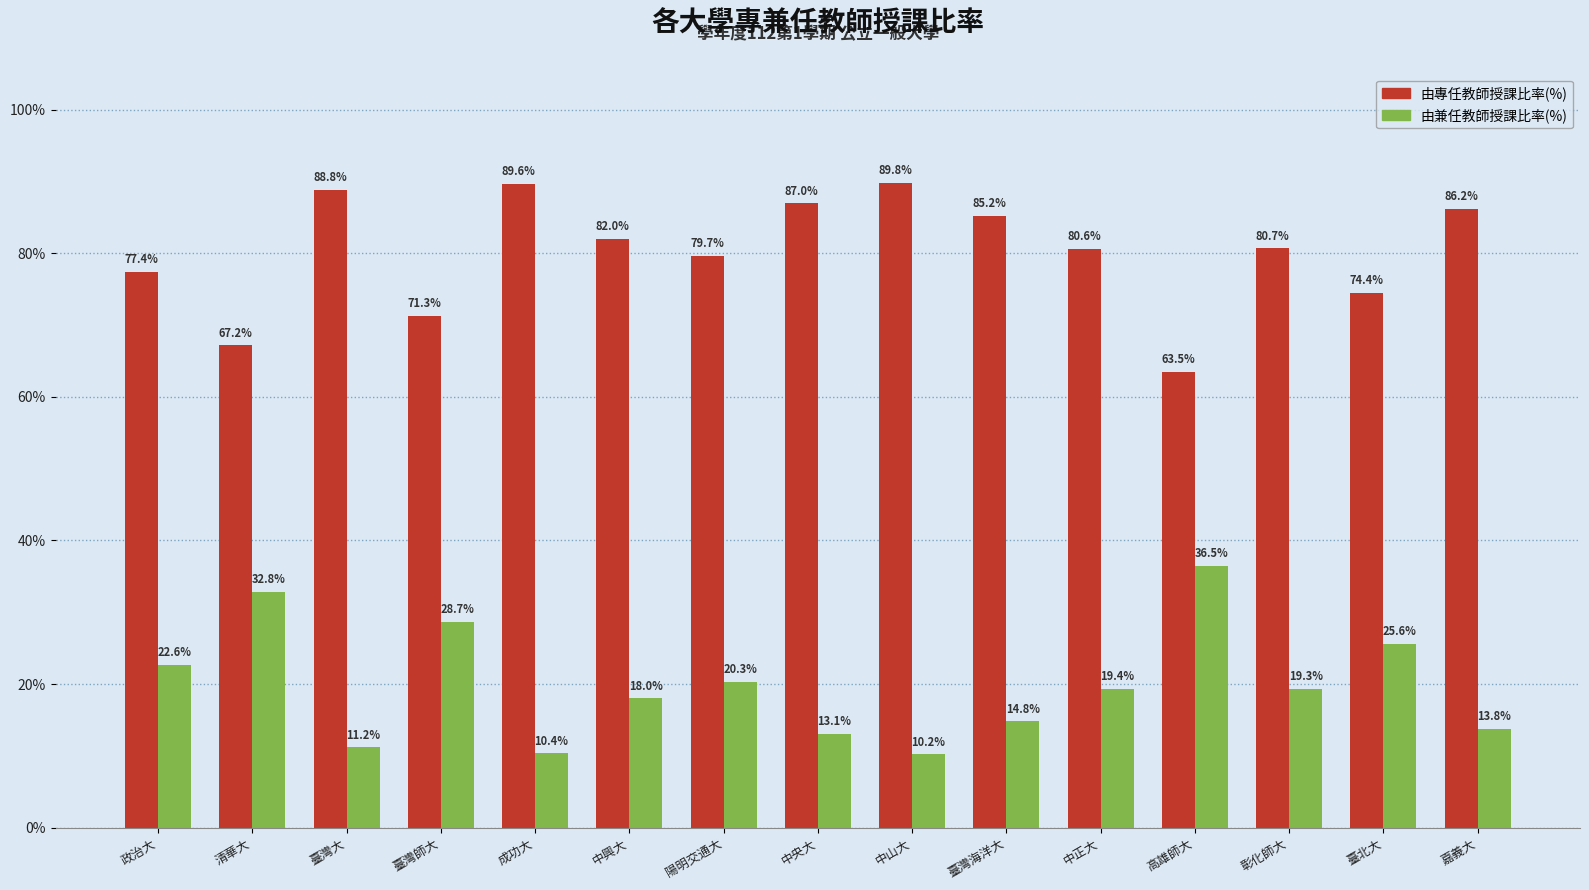

What is the difference between the maximum and second lowest values in the 由專任教師授課比率(%) series?

22.6